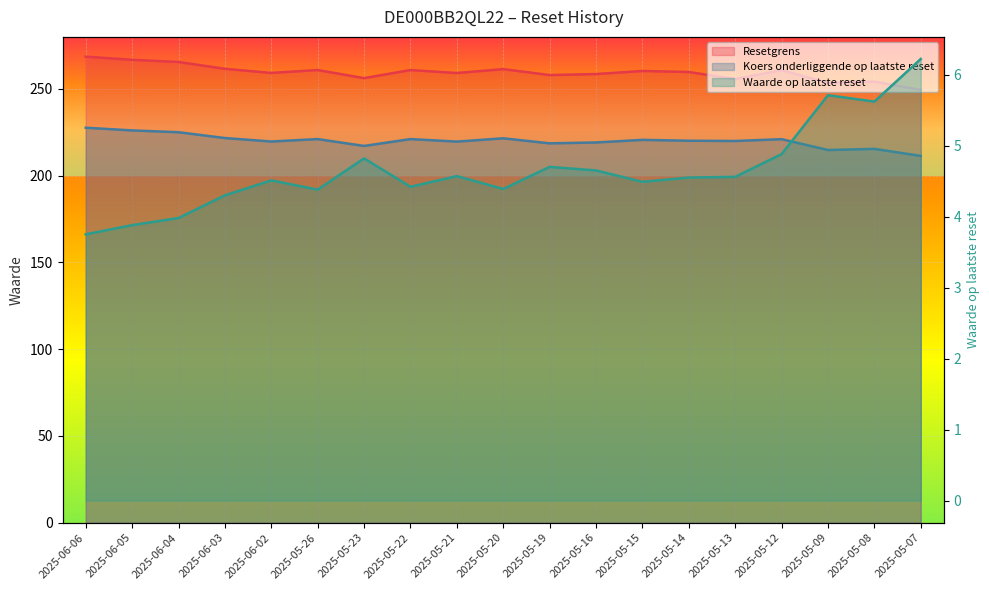

Reading right to left, what are all the values shown in this chart?

Resetgrens: 2025-05-07=249.5	2025-05-08=254.2	2025-05-09=253.5	2025-05-12=260.8	2025-05-13=255.7	2025-05-14=259.8	2025-05-15=260.4	2025-05-16=258.6	2025-05-19=258.0	2025-05-20=261.4	2025-05-21=259.2	2025-05-22=260.9	2025-05-23=256.2	2025-05-26=260.9	2025-06-02=259.2	2025-06-03=261.6	2025-06-04=265.6	2025-06-05=266.8	2025-06-06=268.6
Koers onderliggende op laatste reset: 2025-05-07=211.4	2025-05-08=215.4	2025-05-09=214.8	2025-05-12=221.1	2025-05-13=220.0	2025-05-14=220.2	2025-05-15=220.7	2025-05-16=219.2	2025-05-19=218.7	2025-05-20=221.6	2025-05-21=219.7	2025-05-22=221.1	2025-05-23=217.2	2025-05-26=221.1	2025-06-02=219.7	2025-06-03=221.7	2025-06-04=225.1	2025-06-05=226.1	2025-06-06=227.7
Waarde op laatste reset: 2025-05-07=6.2	2025-05-08=5.6	2025-05-09=5.7	2025-05-12=4.9	2025-05-13=4.6	2025-05-14=4.5	2025-05-15=4.5	2025-05-16=4.7	2025-05-19=4.7	2025-05-20=4.4	2025-05-21=4.6	2025-05-22=4.4	2025-05-23=4.8	2025-05-26=4.4	2025-06-02=4.5	2025-06-03=4.3	2025-06-04=4.0	2025-06-05=3.9	2025-06-06=3.8